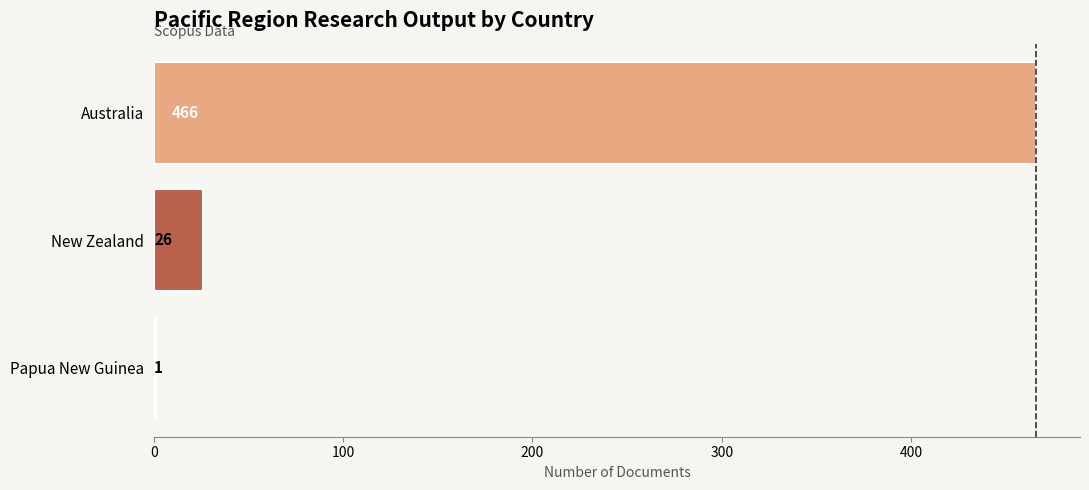

Reading top to bottom, list all the values displayed in this chart.

Australia=466	New Zealand=26	Papua New Guinea=1